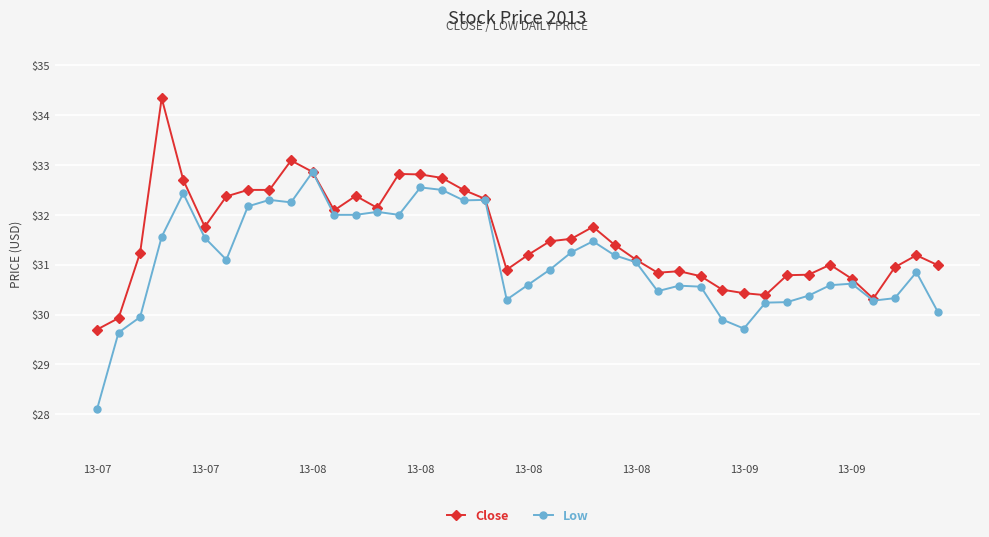

Rank the series by their maximum value, from highest to lowest.

Close, Low